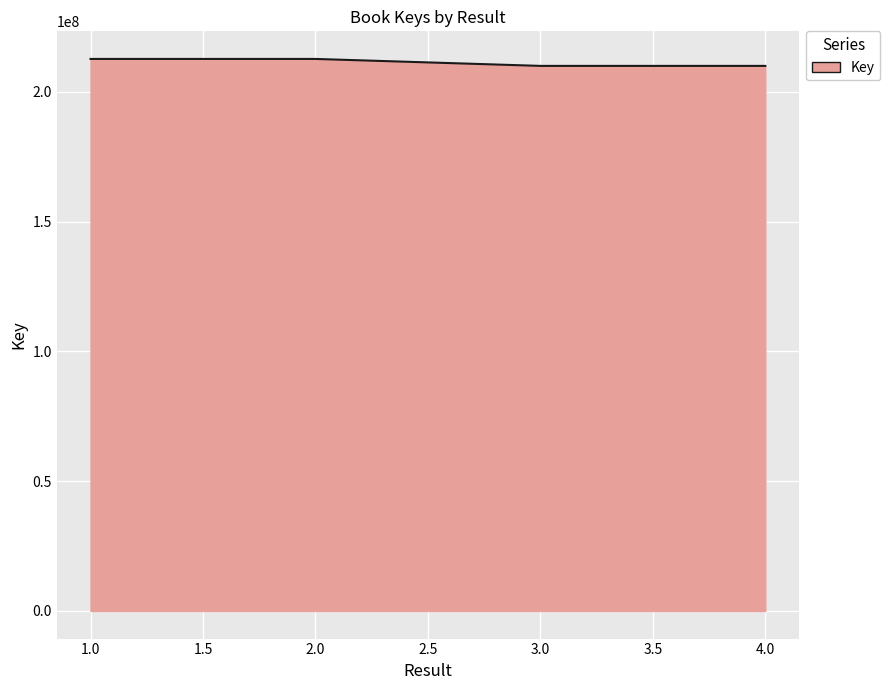

What is the sum of all values?

845195698